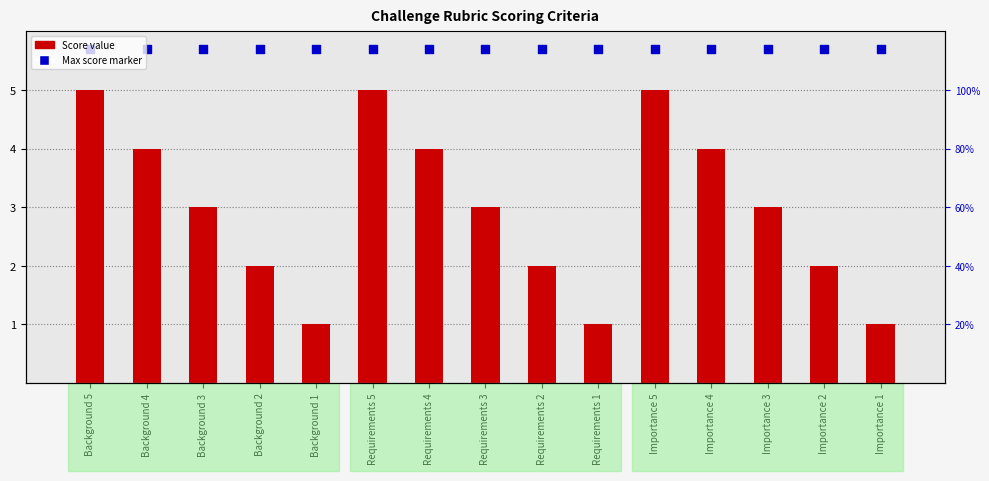

At which category is the sum across all series the highest?

Background 5